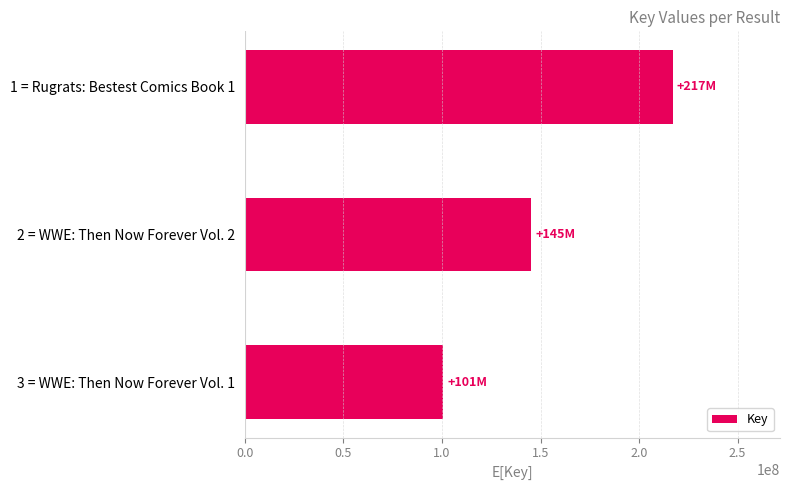

Reading top to bottom, list all the values displayed in this chart.

217226569	145403723	100724376